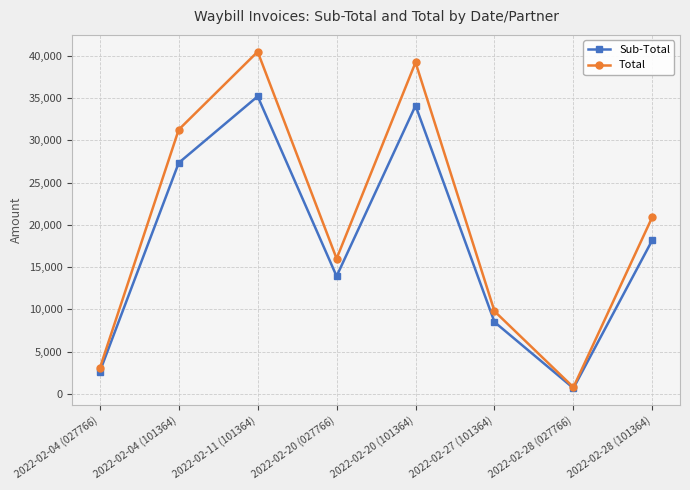

Rank the series by their average value, from lowest to highest.

Sub-Total, Total